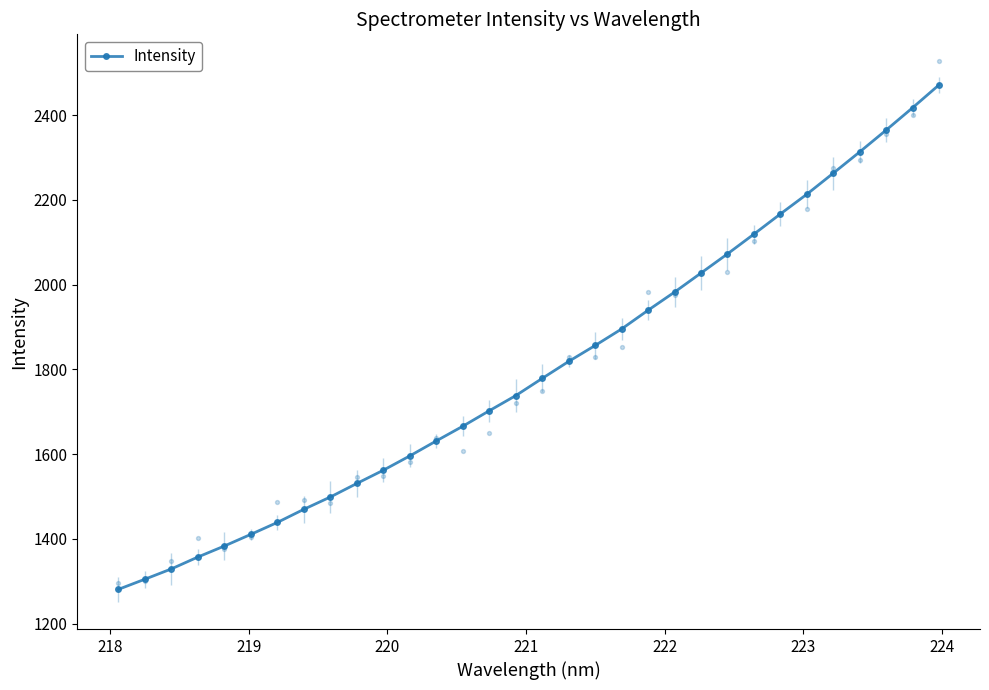

True or false: Intensity has more than 2 points higher than both neighbors.

False